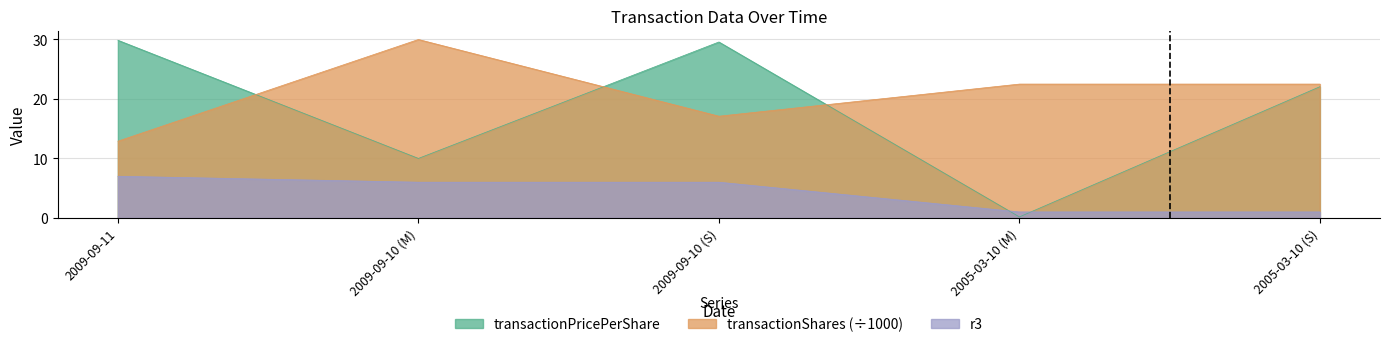

At which label is transactionPricePerShare closest to 15?

2009-09-10 (M)